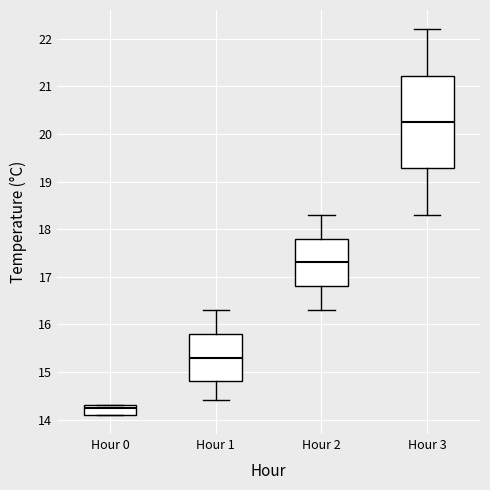

Reading left to right, read every box against the y-axis: the position of its median line, the range the box covers, and the ends of its whiskers. The values are not printed on the chart, so give them approximately, as read against the axis.

Hour 0: median 14.3 (just below the box's upper edge), box 14.1 to 14.3, whiskers 14.1 to 14.3
Hour 1: median 15.3, box 14.8 to 15.8, whiskers 14.4 to 16.3
Hour 2: median 17.3, box 16.8 to 17.8, whiskers 16.3 to 18.3
Hour 3: median 20.3, box 19.3 to 21.2, whiskers 18.3 to 22.2